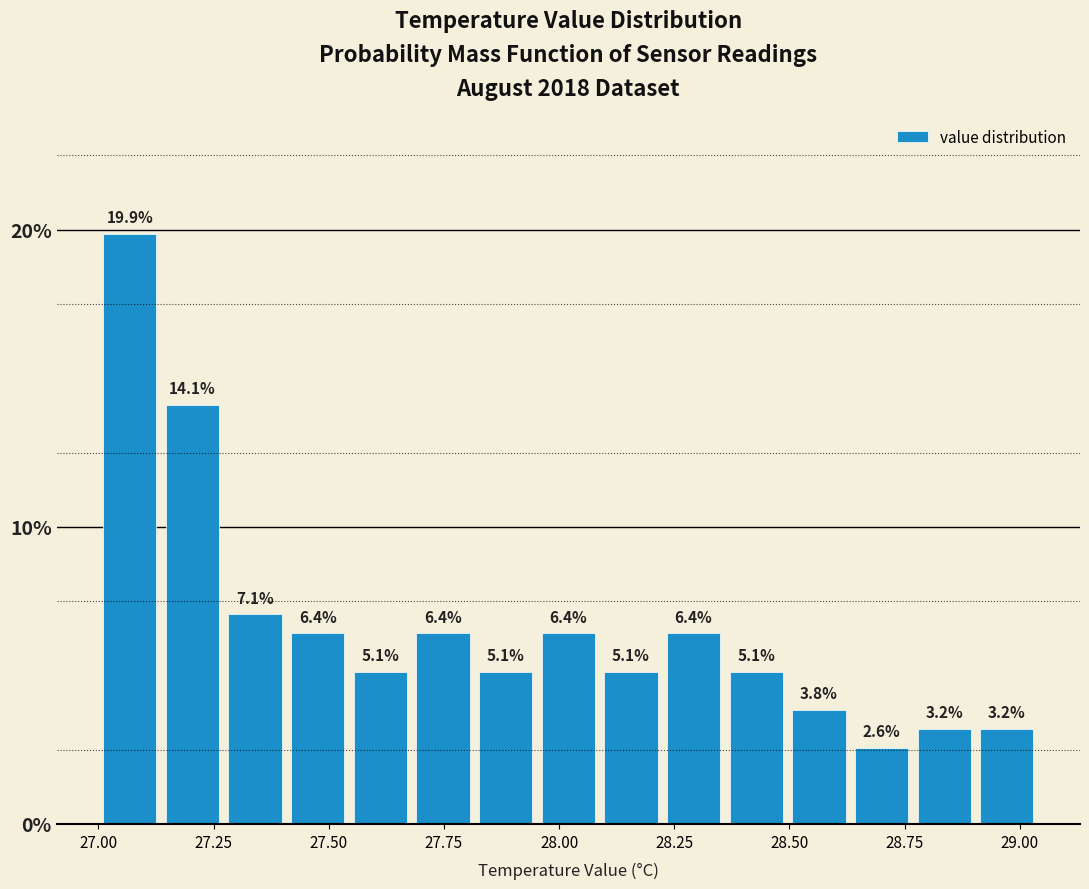

Read against the x-axis, roughly where is the centre of the tallest bar?

27.05